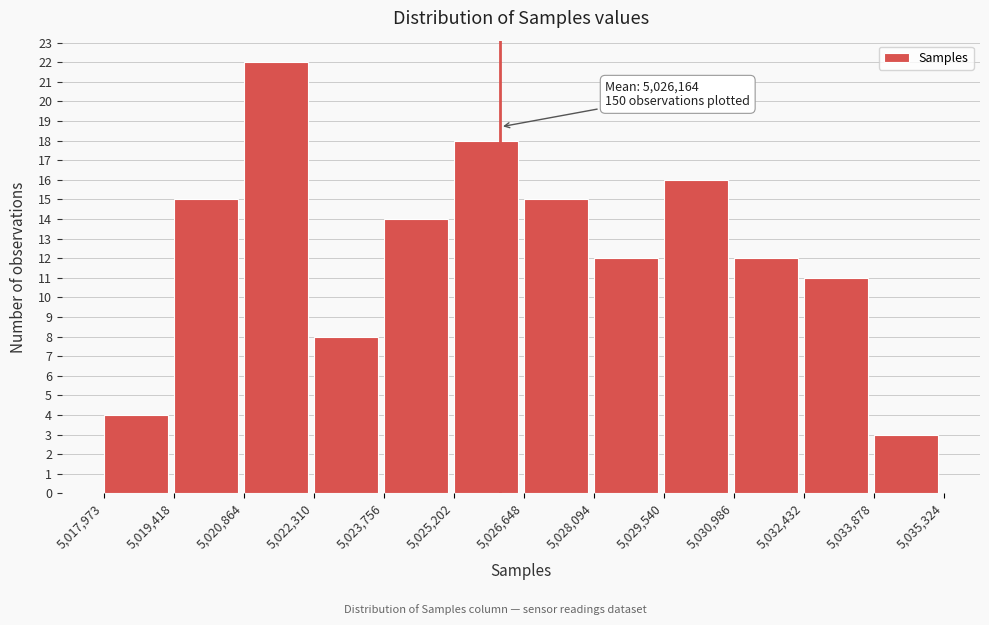

Which range on the x-axis has the tallest bar?

5,020,864 to 5,022,310